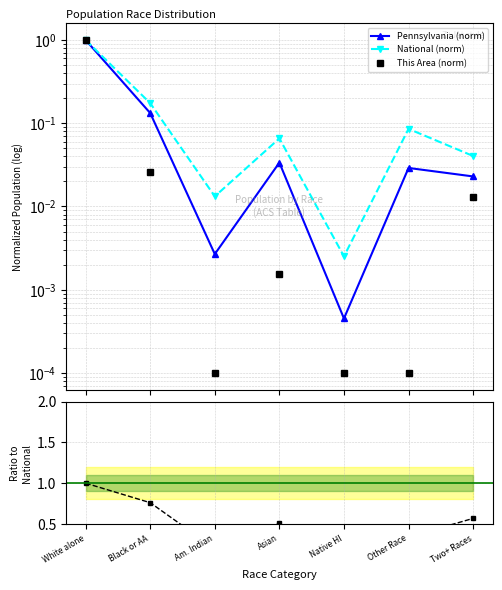

What is the difference between the maximum and minimum values in the Pennsylvania (norm) series?

1.0